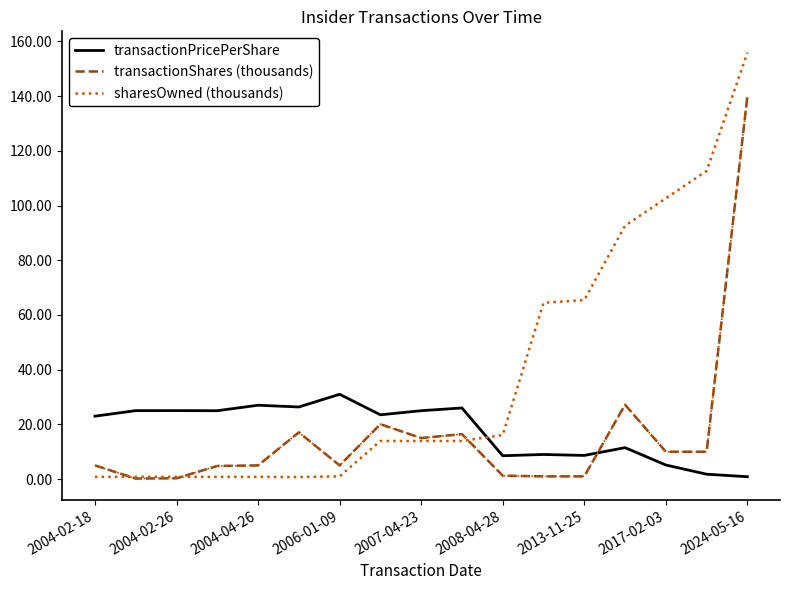

How many categories are shown in the chart?

17